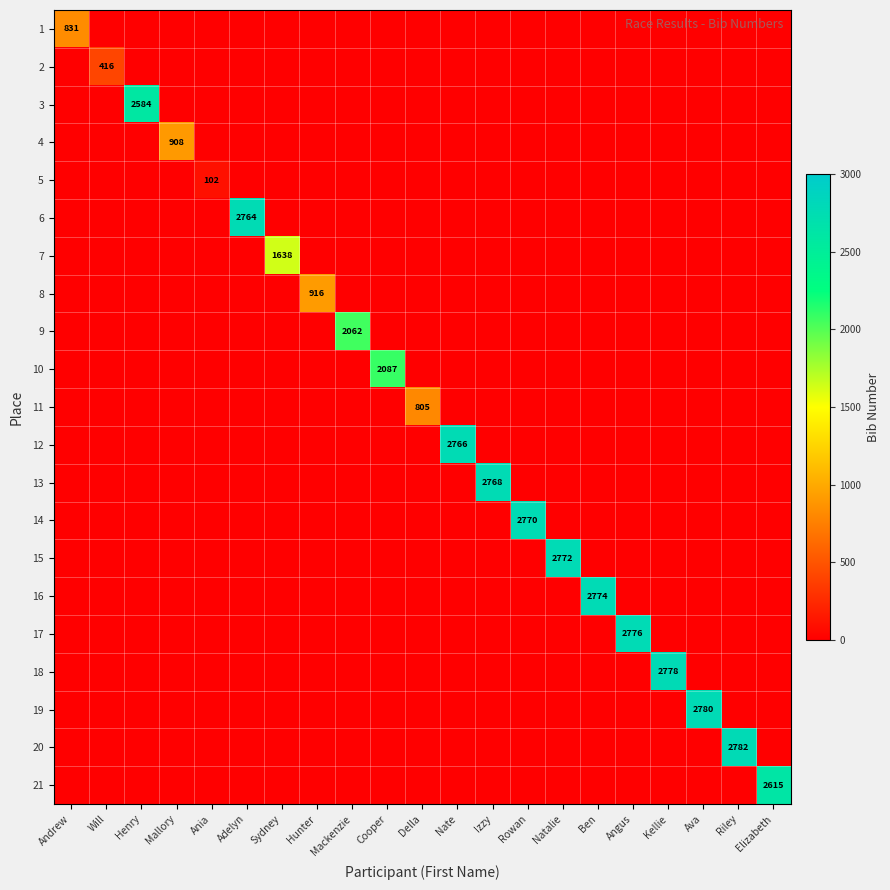

What is the total value across all series at Ava?

2780